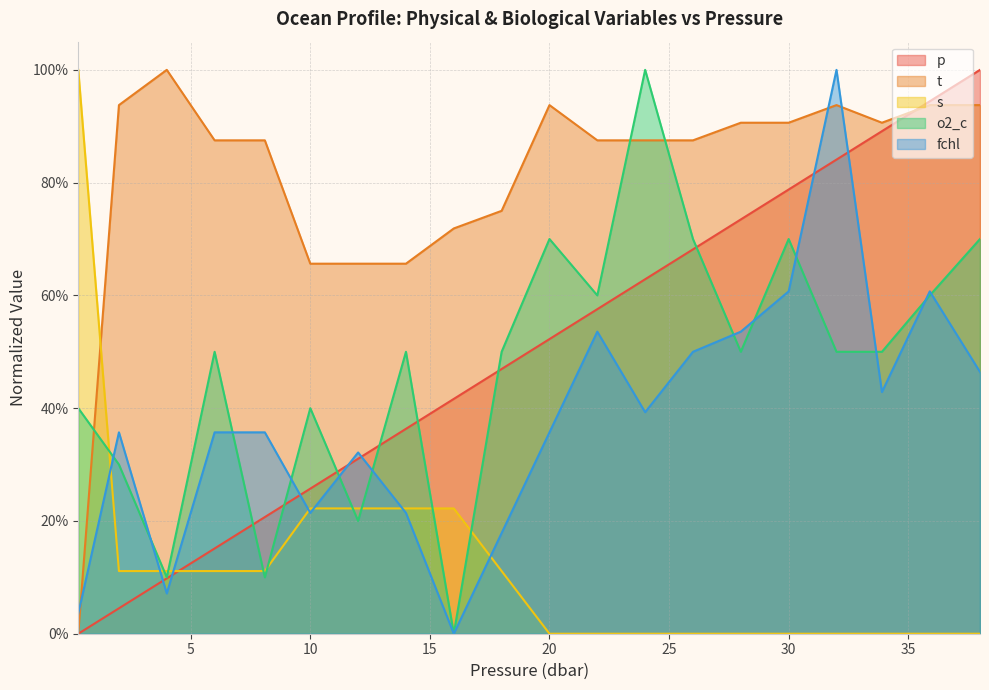

Reading left to right, what are all the values shown in this chart?

p: 0.3=0.0	2.0=0.0	4.0=0.1	6.0=0.2	8.1=0.2	10.0=0.3	12.0=0.3	14.0=0.4	16.0=0.4	18.0=0.5	20.0=0.5	22.0=0.6	24.0=0.6	26.0=0.7	28.0=0.7	30.0=0.8	32.0=0.8	33.9=0.9	35.9=0.9	38.0=1.0
t: 0.3=0.0	2.0=0.9	4.0=1.0	6.0=0.9	8.1=0.9	10.0=0.7	12.0=0.7	14.0=0.7	16.0=0.7	18.0=0.8	20.0=0.9	22.0=0.9	24.0=0.9	26.0=0.9	28.0=0.9	30.0=0.9	32.0=0.9	33.9=0.9	35.9=0.9	38.0=0.9
s: 0.3=1.0	2.0=0.1	4.0=0.1	6.0=0.1	8.1=0.1	10.0=0.2	12.0=0.2	14.0=0.2	16.0=0.2	18.0=0.1	20.0=0.0	22.0=0.0	24.0=0.0	26.0=0.0	28.0=0.0	30.0=0.0	32.0=0.0	33.9=0.0	35.9=0.0	38.0=0.0
o2_c: 0.3=0.4	2.0=0.3	4.0=0.1	6.0=0.5	8.1=0.1	10.0=0.4	12.0=0.2	14.0=0.5	16.0=0.0	18.0=0.5	20.0=0.7	22.0=0.6	24.0=1.0	26.0=0.7	28.0=0.5	30.0=0.7	32.0=0.5	33.9=0.5	35.9=0.6	38.0=0.7
fchl: 0.3=0.0	2.0=0.4	4.0=0.1	6.0=0.4	8.1=0.4	10.0=0.2	12.0=0.3	14.0=0.2	16.0=0.0	18.0=0.2	20.0=0.4	22.0=0.5	24.0=0.4	26.0=0.5	28.0=0.5	30.0=0.6	32.0=1.0	33.9=0.4	35.9=0.6	38.0=0.5